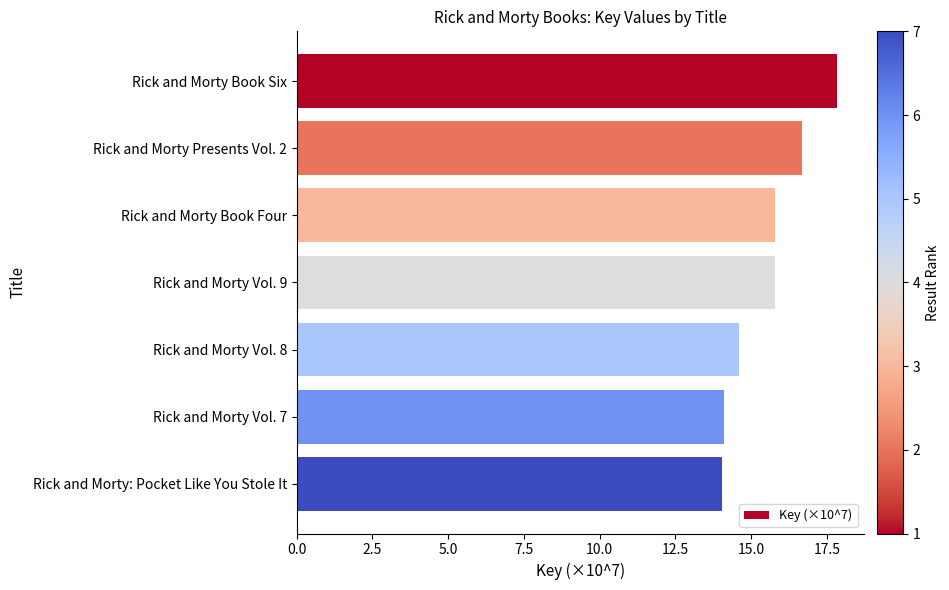

Where is the data nearest to the value 15?

Rick and Morty Vol. 8